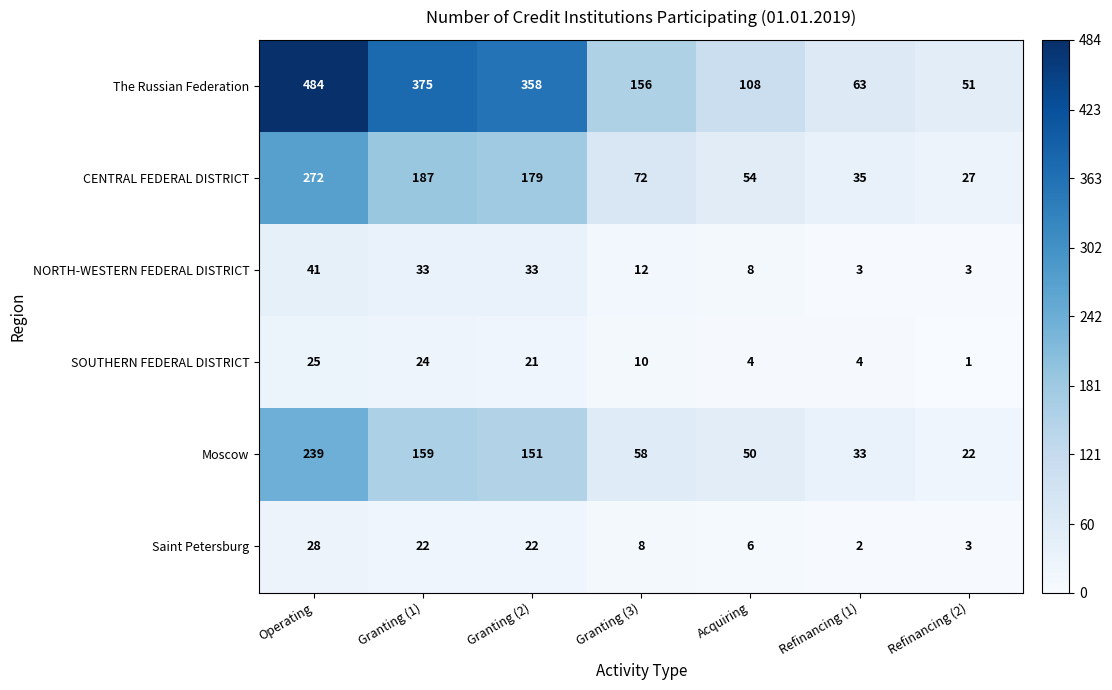

How many distinct data groups are displayed?

6